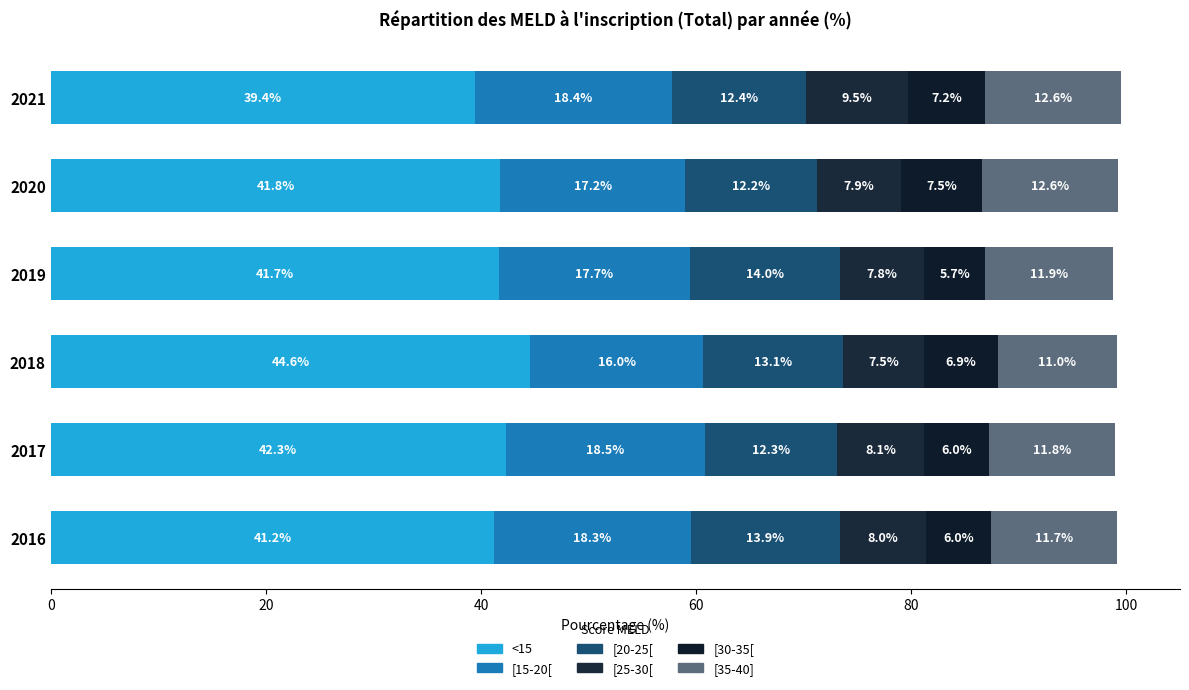

What is the value of the [25-30[ bar at the 4th from the left?

7.8